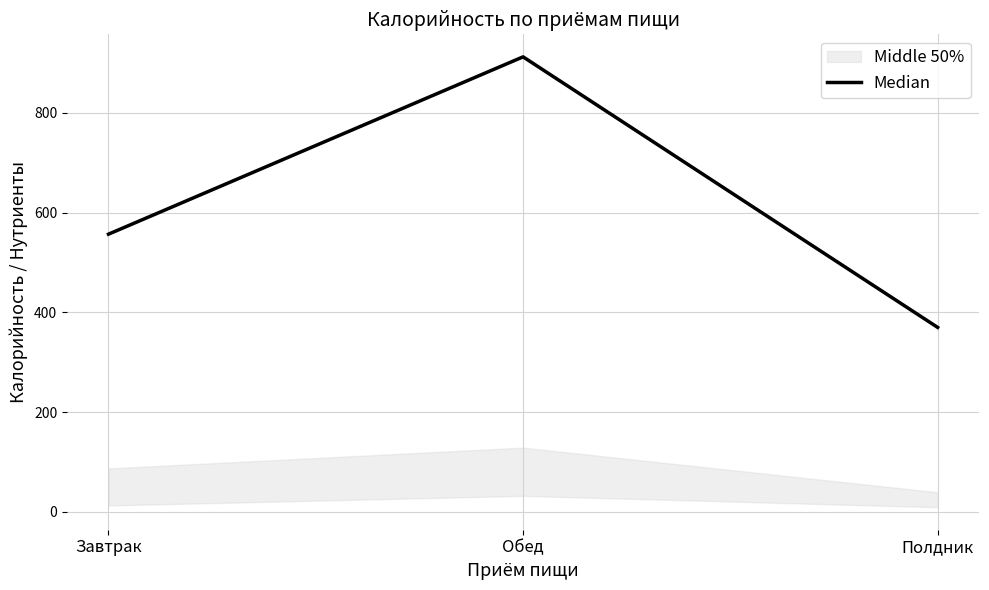

What is the difference between the values at Обед and Завтрак?

355.5